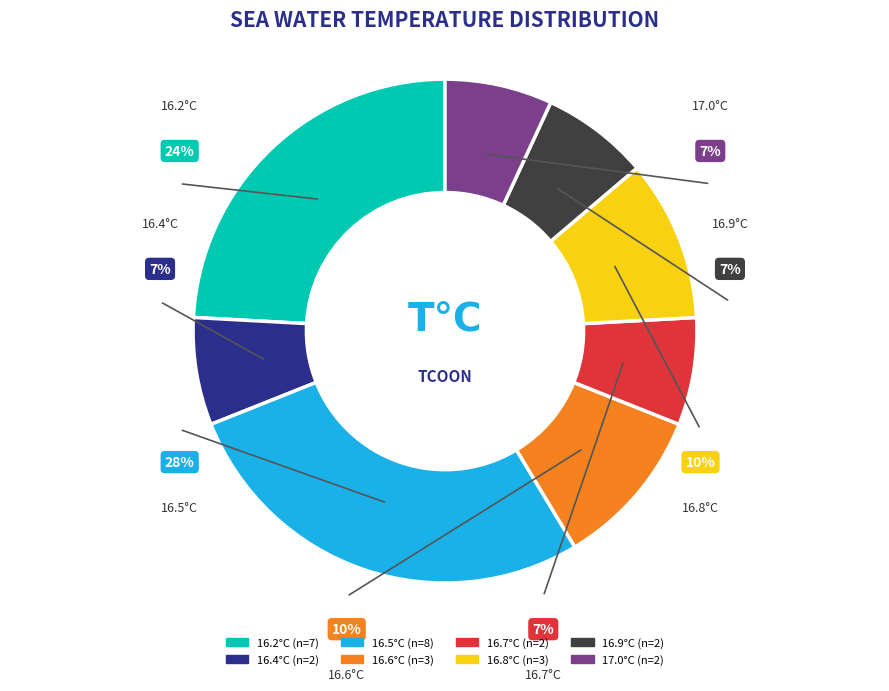

Is it true that 16.4 is 1% of the pie?

False